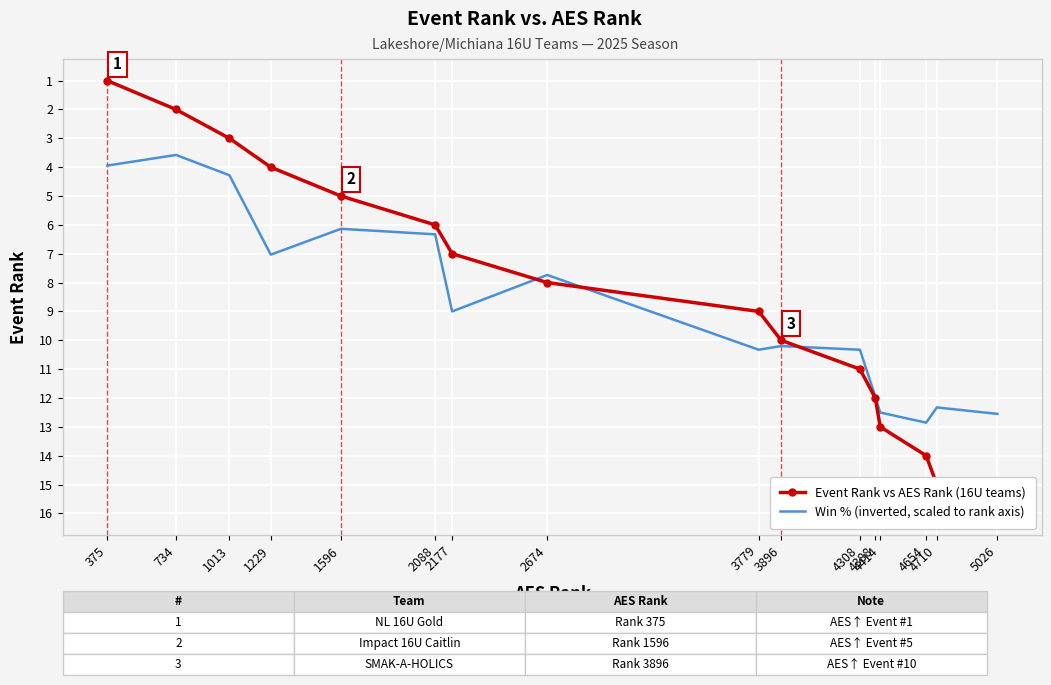

Reading left to right, what are all the values shown in this chart?

Event Rank vs AES Rank (16U teams): 1.0	2.0	3.0	4.0	5.0	6.0	7.0	8.0	9.0	10.0	11.0	12.0	13.0	14.0	15.0	16.0
Win % (inverted, scaled to rank axis): 3.9	3.6	4.3	7.0	6.1	6.3	9.0	7.7	10.3	10.2	10.3	11.9	12.5	12.9	12.3	12.6